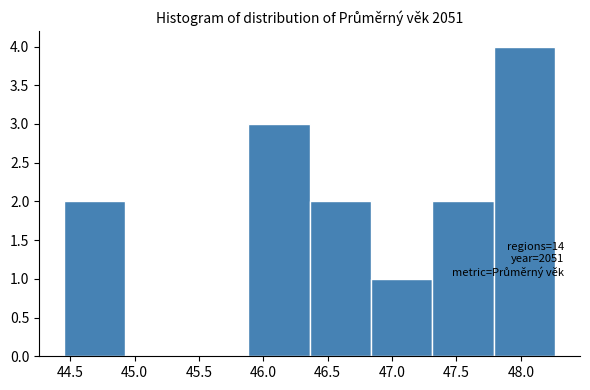

Over which range of the x-axis is the bar tallest?

47.80 to 48.25